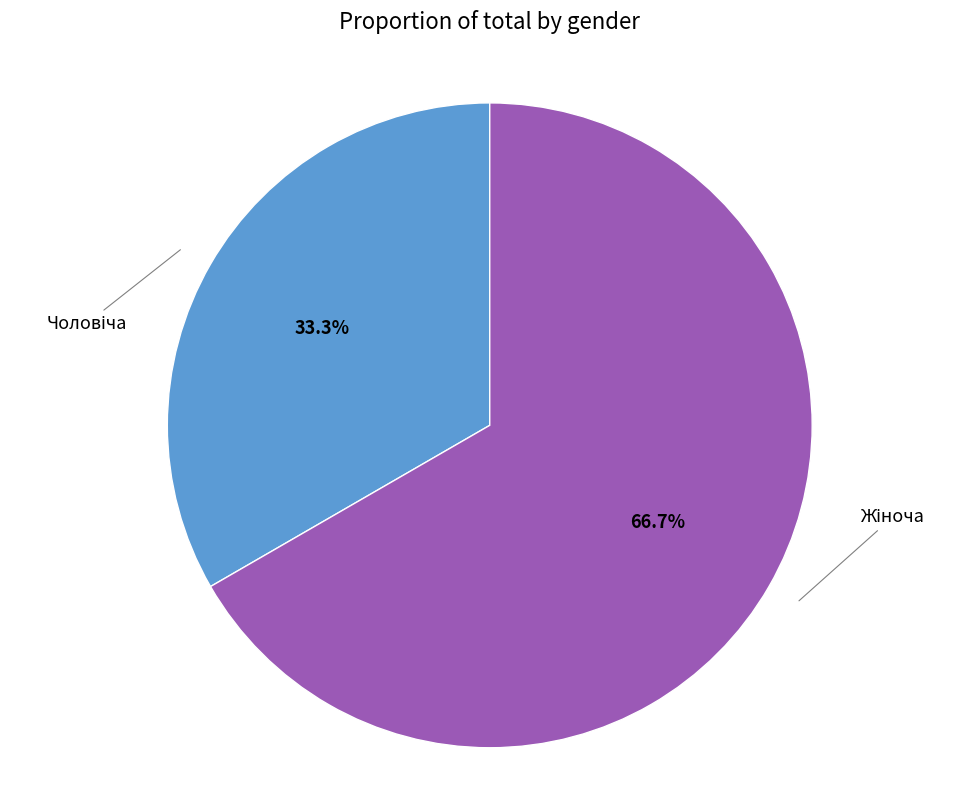

Does any single category account for the majority?

Yes